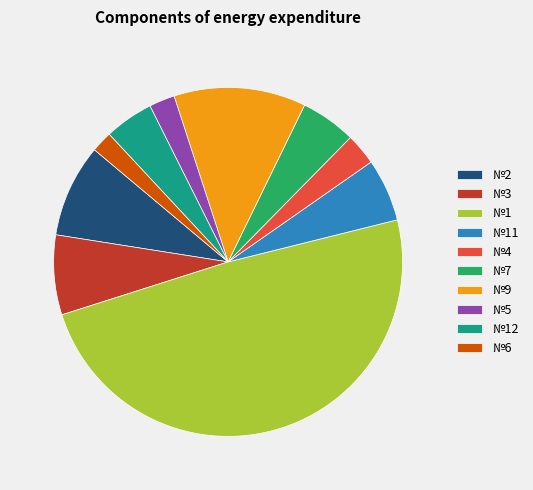

What is the ratio of the value at №5 to the value at №2?

0.3